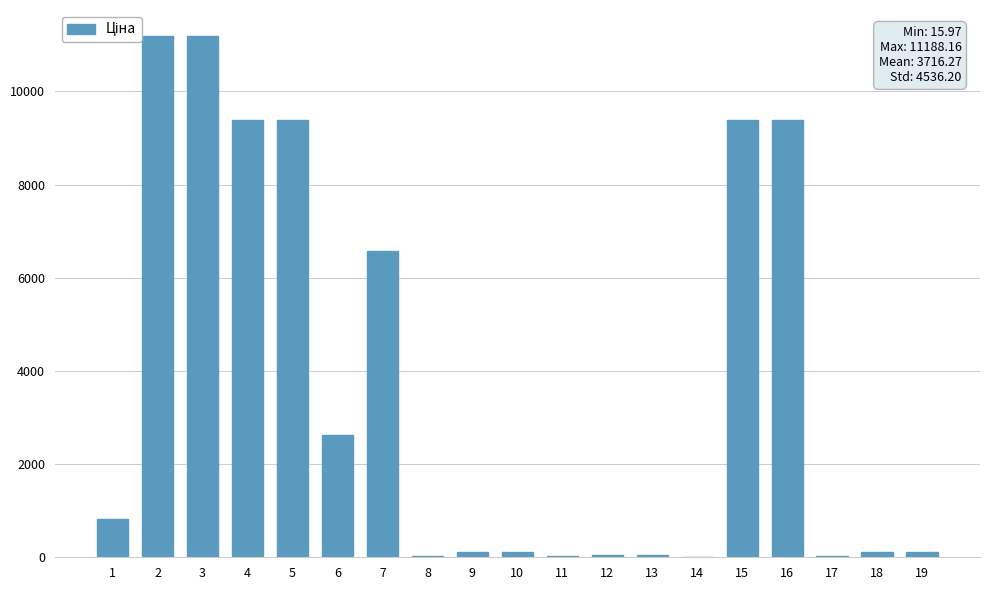

Between 6 and 1, which is larger?

6